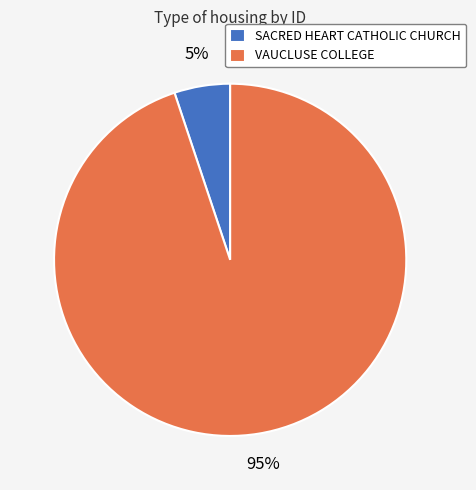

Do SACRED HEART CATHOLIC CHURCH and VAUCLUSE COLLEGE together represent more than half of the pie?

Yes